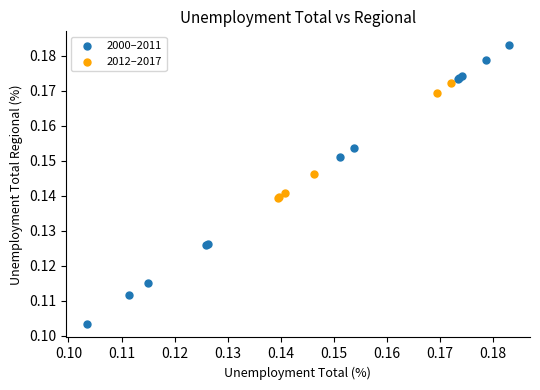

Which series contains the lowest Y value?

2000–2011